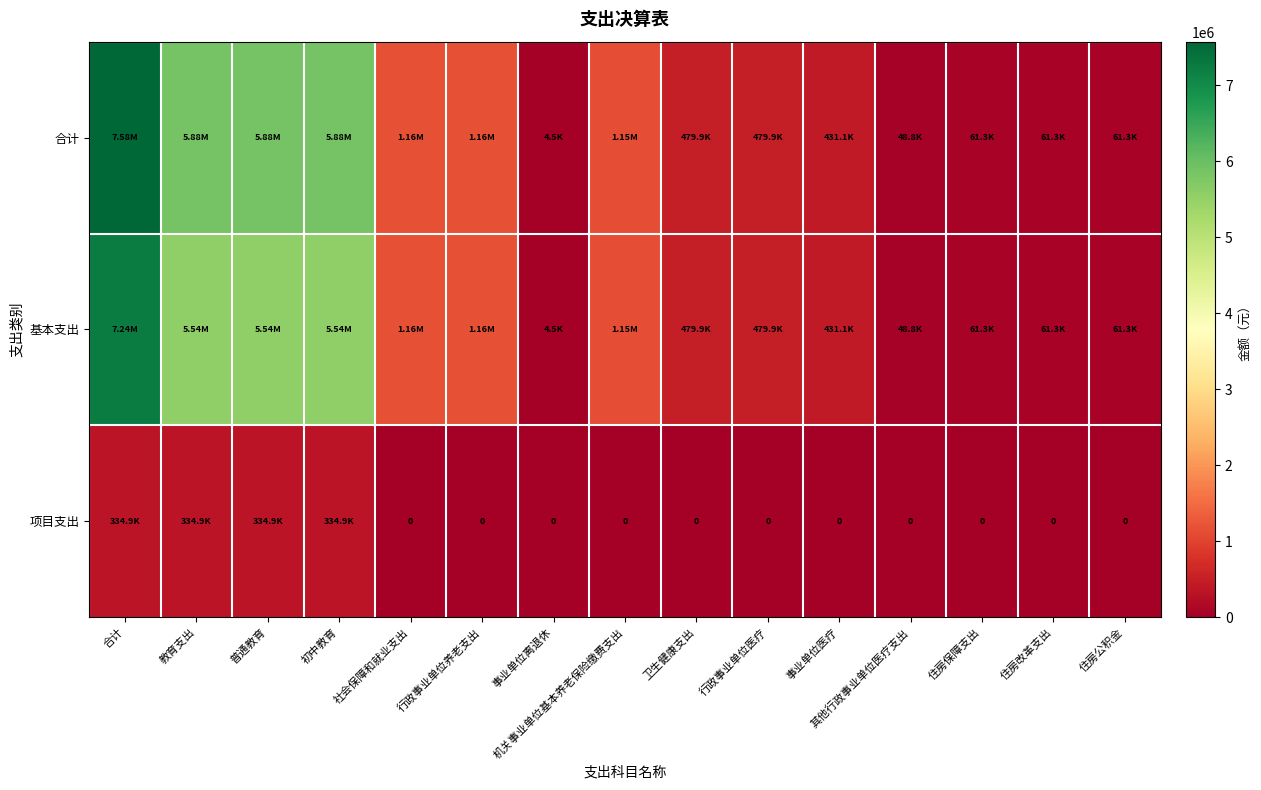

How many data points in 基本支出 are less than 479898?

6